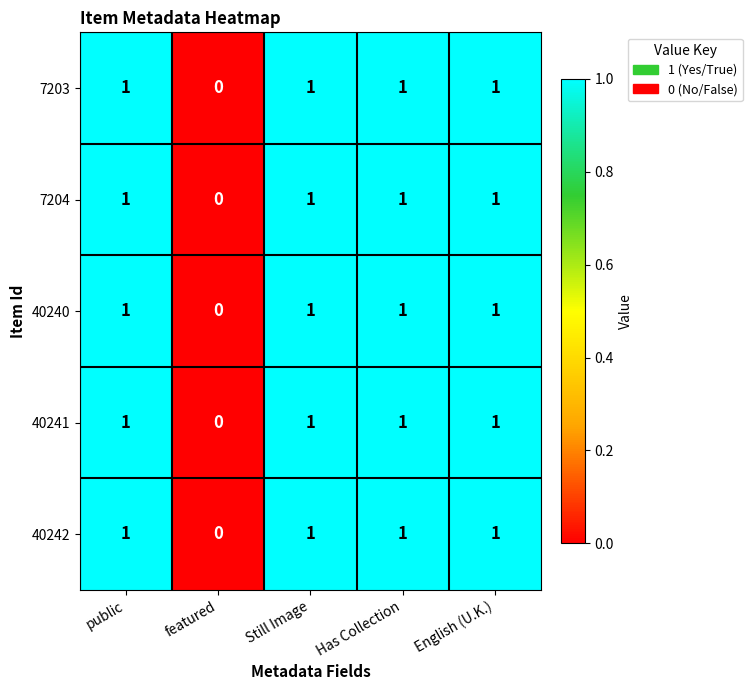

Which category has the lowest value across all series?

featured